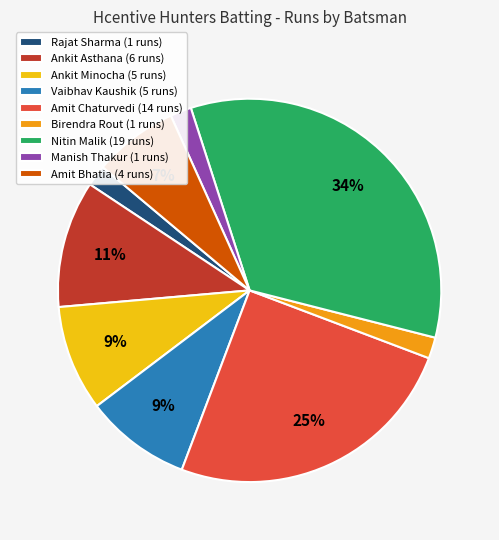

To the nearest percent, what is the difference between the Ankit Asthana (6 runs) and Birendra Rout (1 runs) slice percentages?

9%